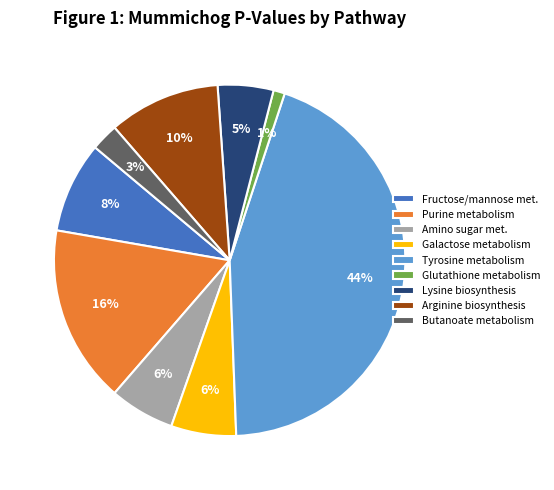

To the nearest percent, what is the difference between the Tyrosine metabolism and Amino sugar met. slice percentages?

38%